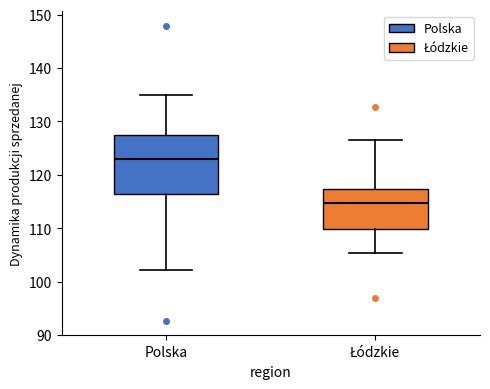

Which box is the tallest, from its lower edge to its upper edge?

Polska